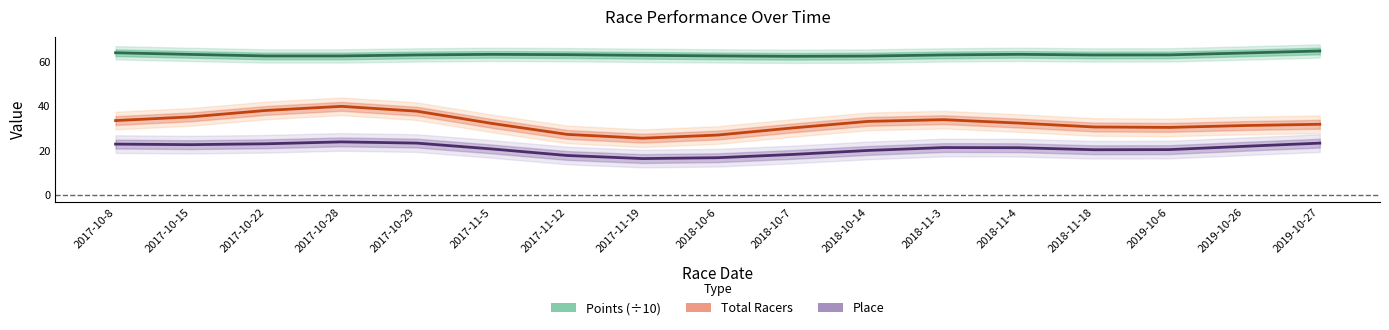

Is the value of Place at 2017-10-15 greater than the value of Total Racers at 2018-11-18?

No